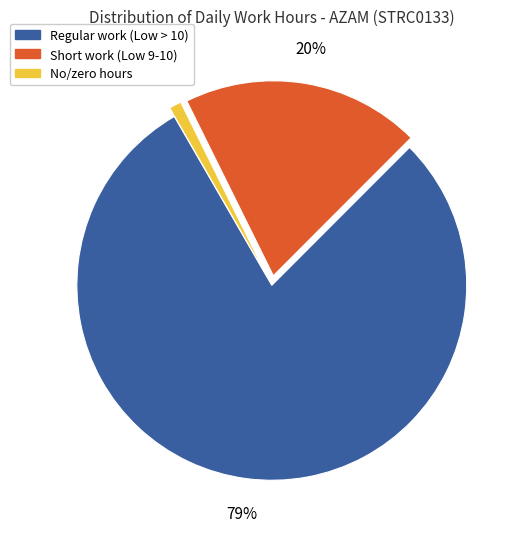

Does any single category account for the majority?

Yes